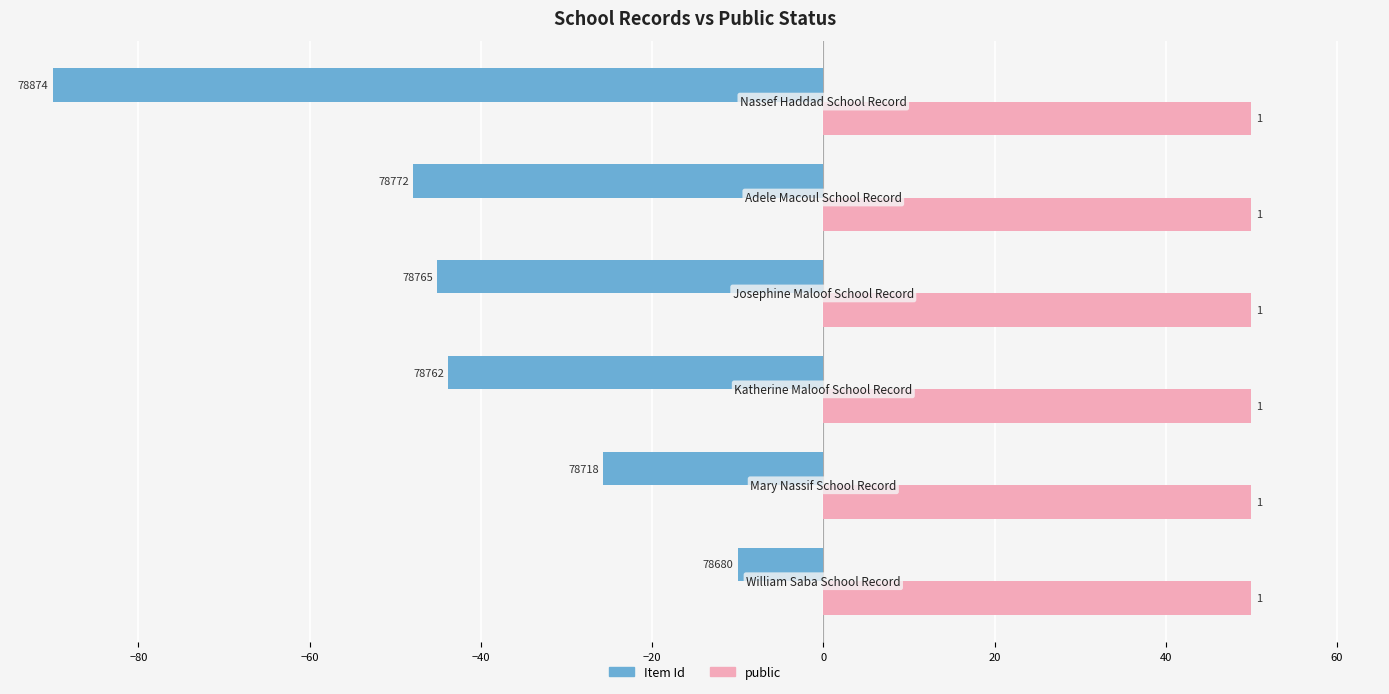

How many bars are there in each group?

2